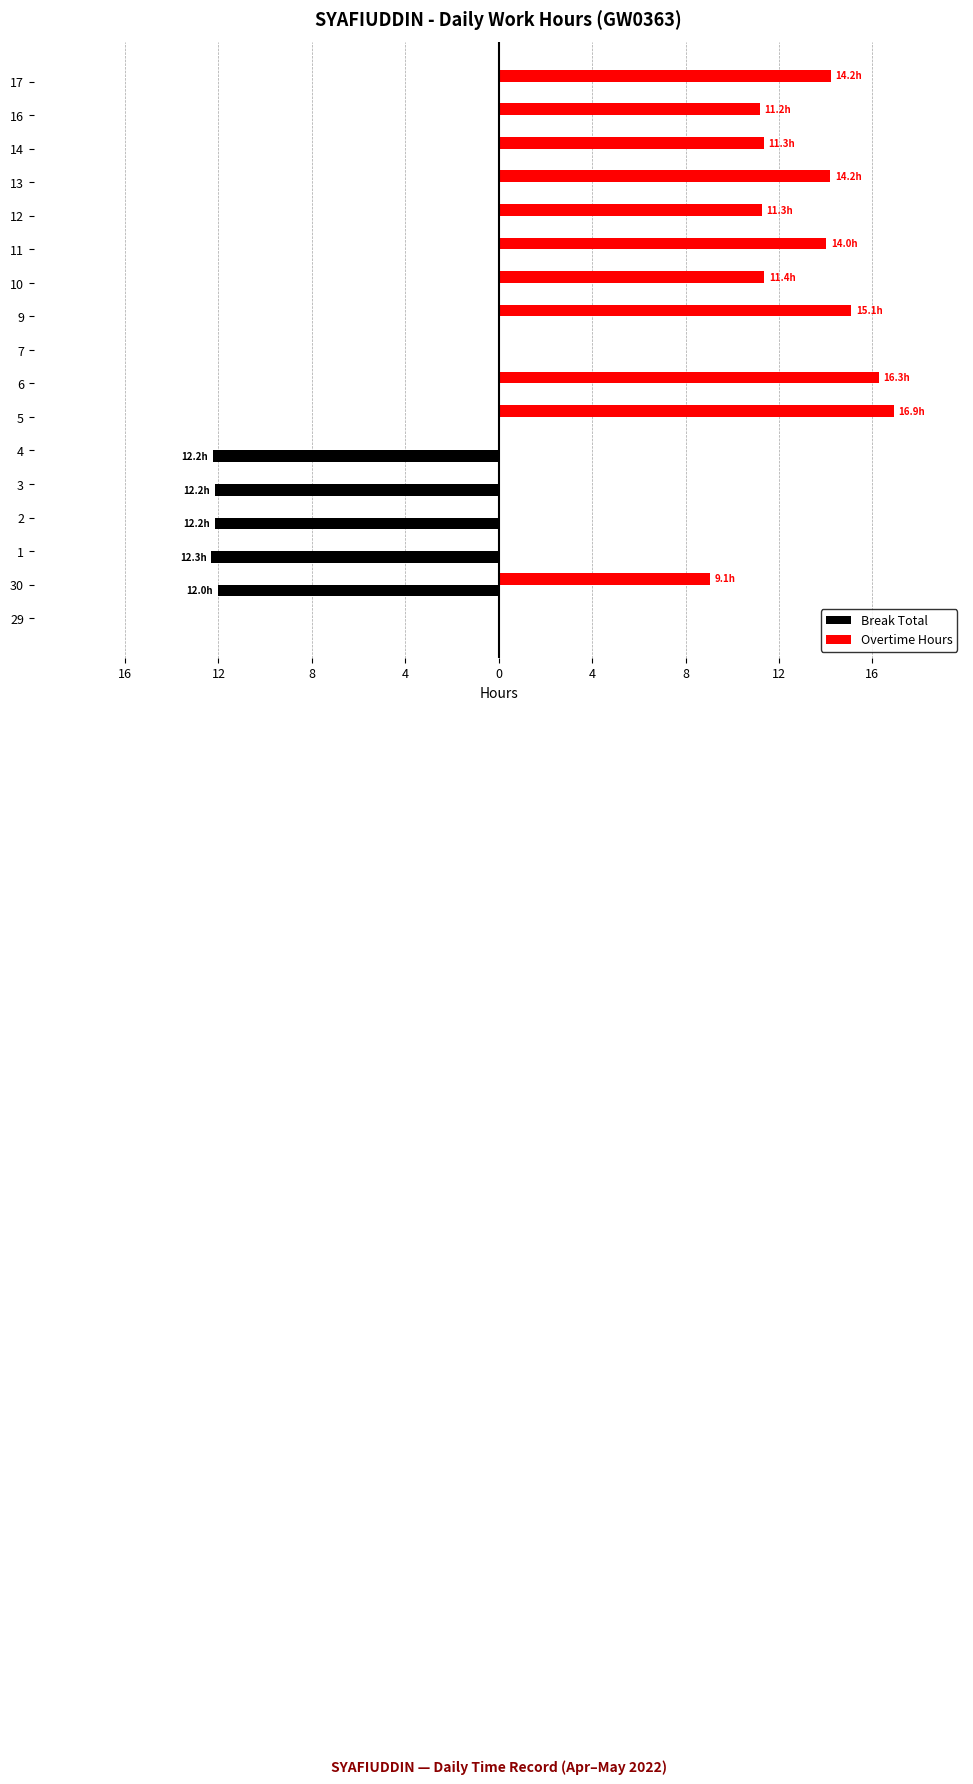

What is the value of the Break Total bar at the 3rd from the left?

-12.3